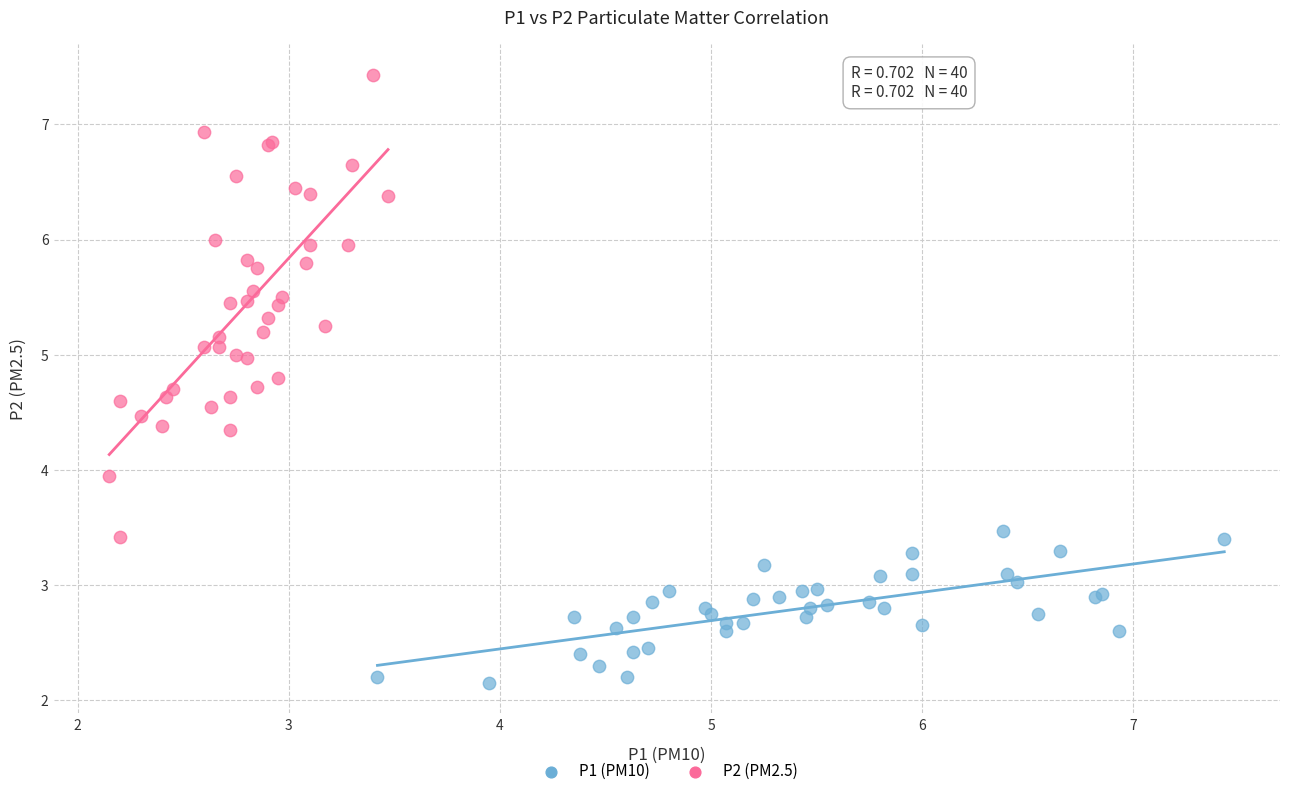

Which series has the widest spread of Y values?

P2 (PM2.5)